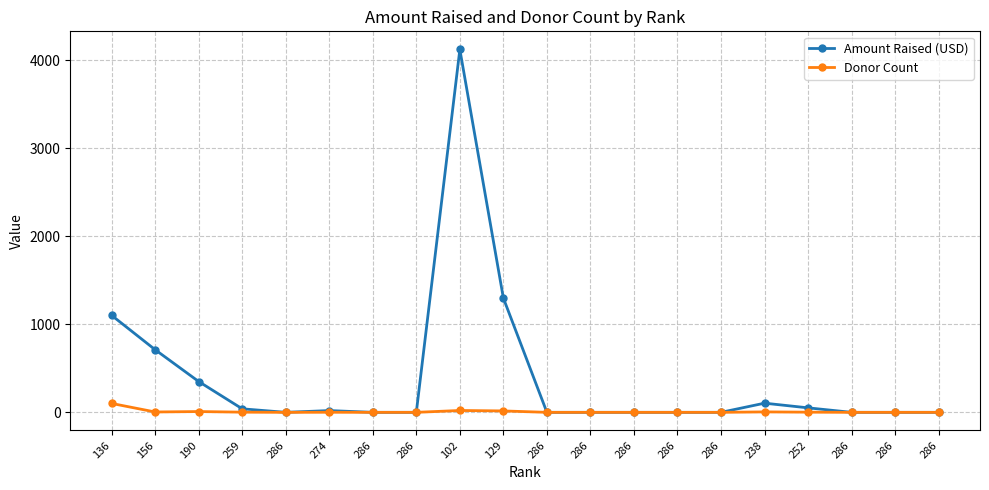

How many data points in Amount Raised (USD) are above 0?

9